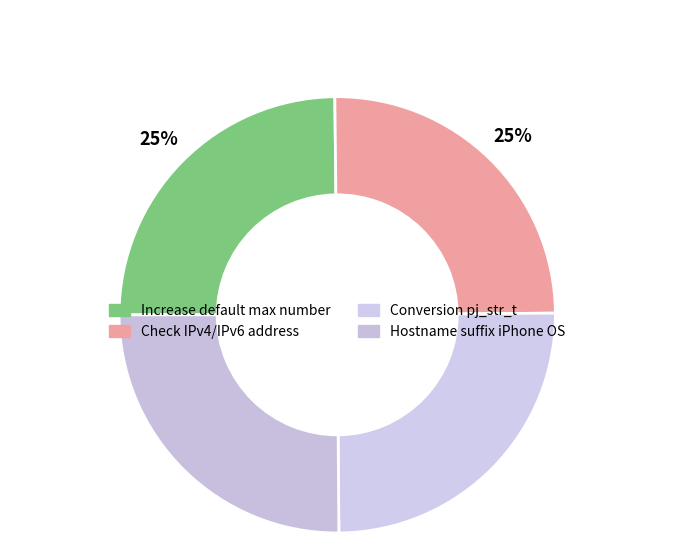

Count the number of slices in the pie.

4